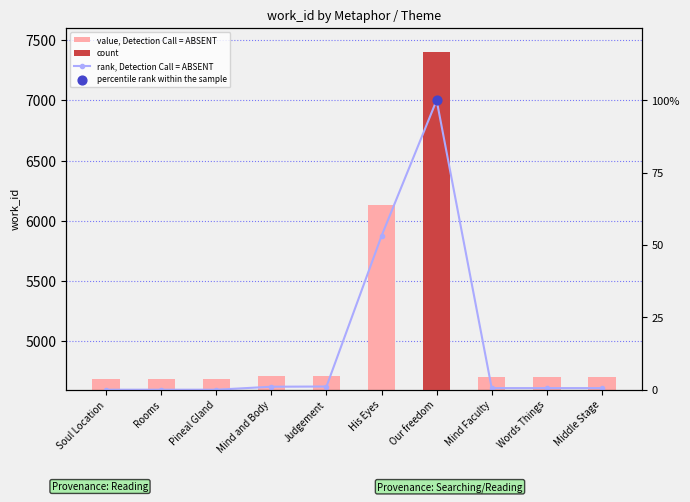

Which series has the largest Y range (max minus min)?

count